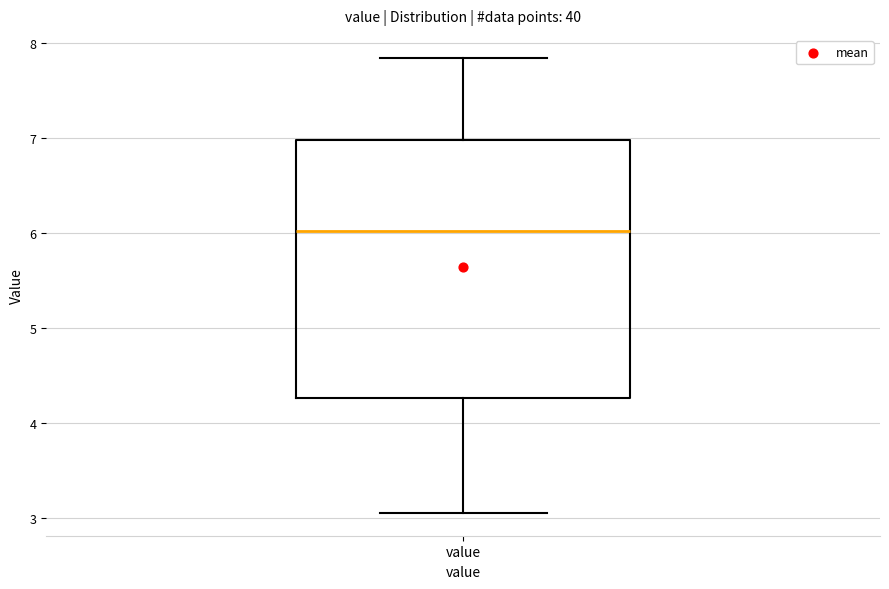

Where does the median line of the box for value sit on the y-axis? The values are not printed on the chart, so give them approximately, as read against the axis.

6.0